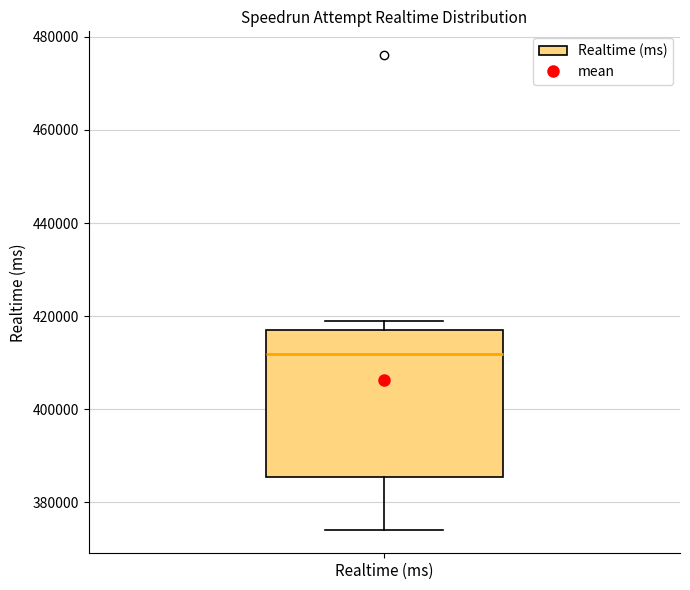

Read this box plot against the y-axis: the position of the median line, the range covered by the box, and the ends of both whiskers. The values are not printed on the chart, so give them approximately, as read against the axis.

median 412000, box 386000 to 416000, whiskers 374000 to 418000